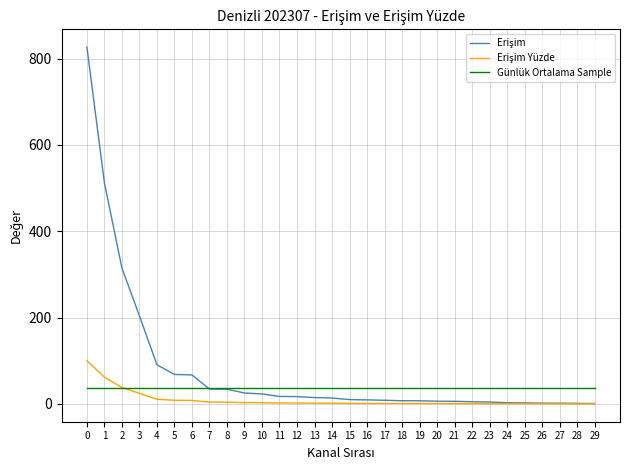

What is the spread (max minus min) of values at 3?

179.4